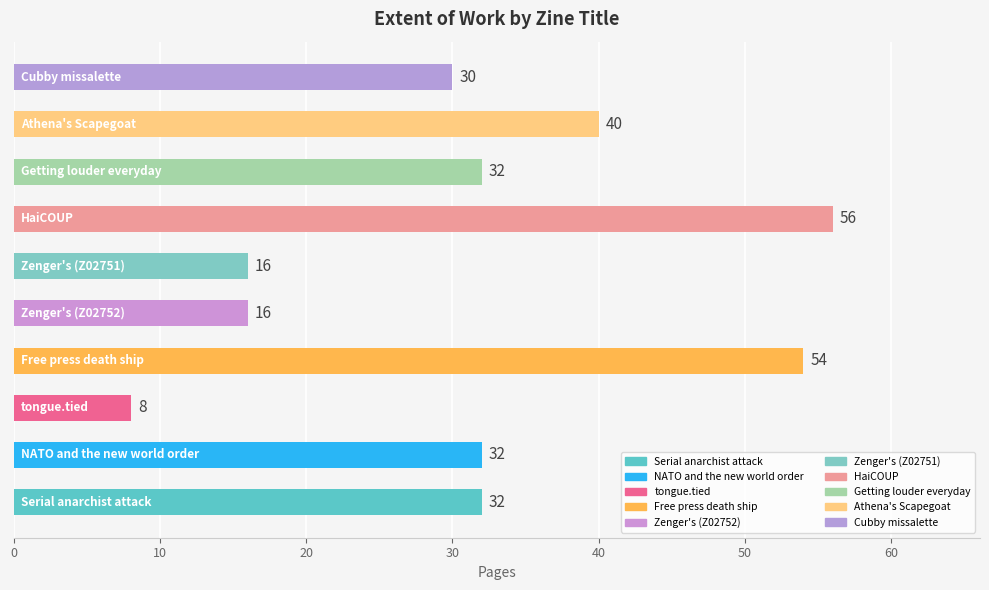

What is the average value?

32